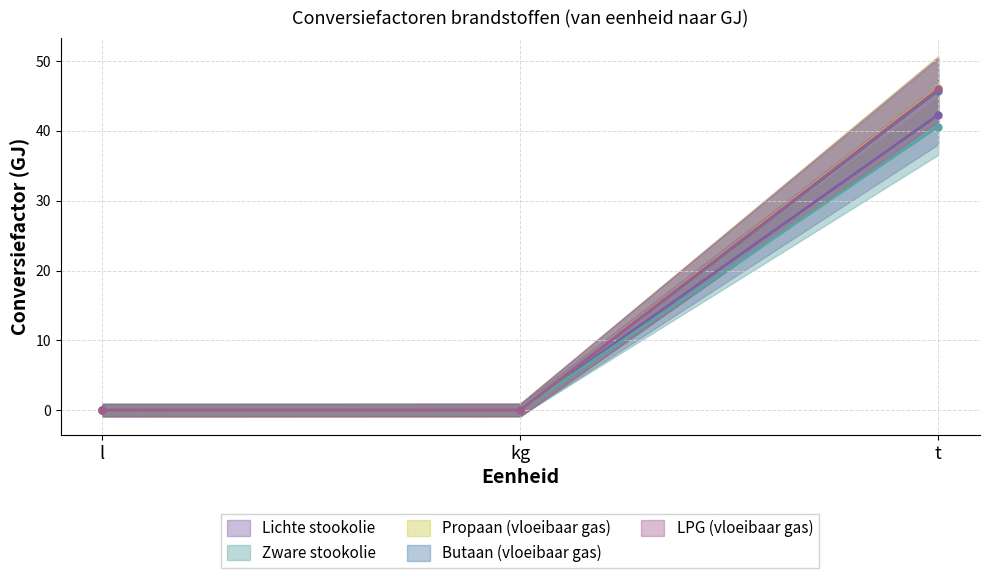

Count the number of data series in this chart.

5